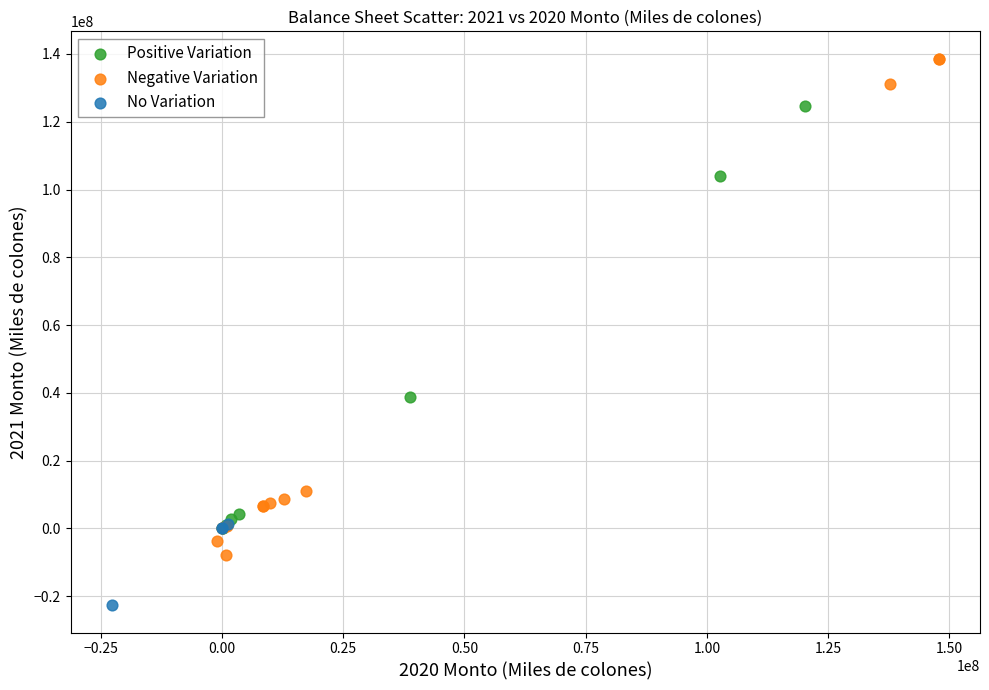

Which series contains the lowest Y value?

No Variation